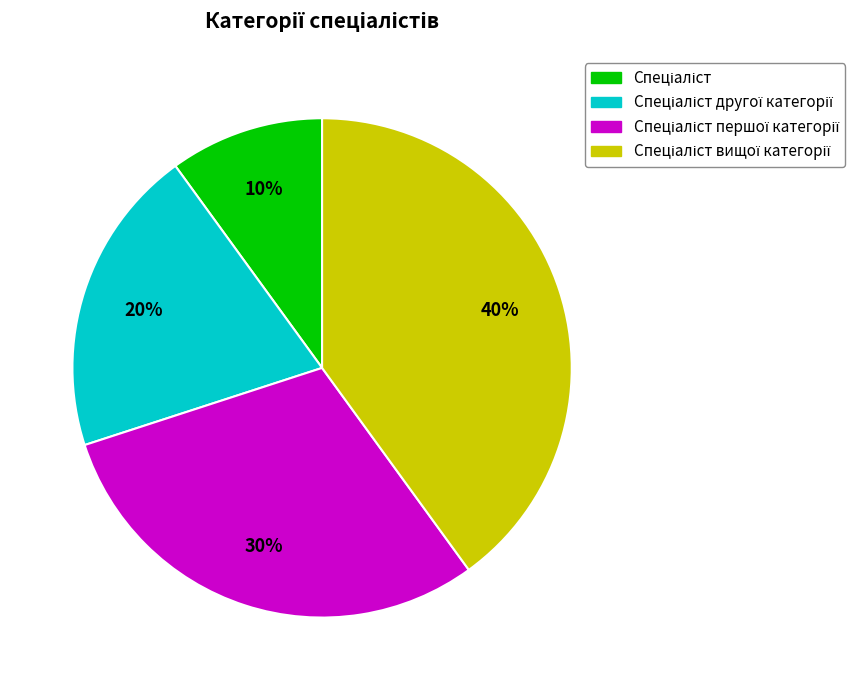

To the nearest percent, what is the difference between the largest and smallest slice percentages?

30%